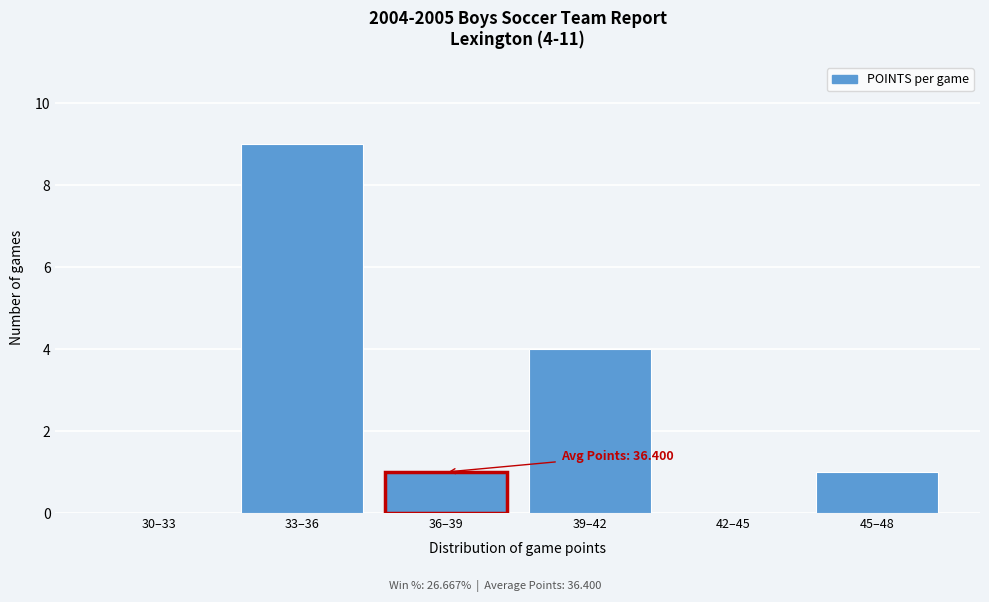

Reading left to right, what are all the values shown in this chart?

30–33=0	33–36=9	36–39=1	39–42=4	42–45=0	45–48=1